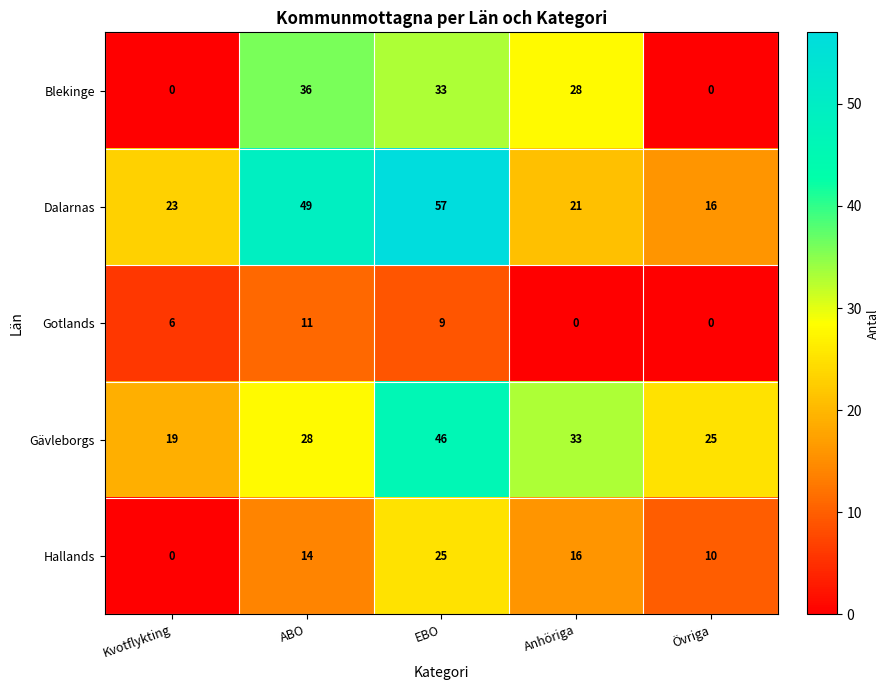

What is the difference between the second highest and second lowest values in the Dalarnas series?

28